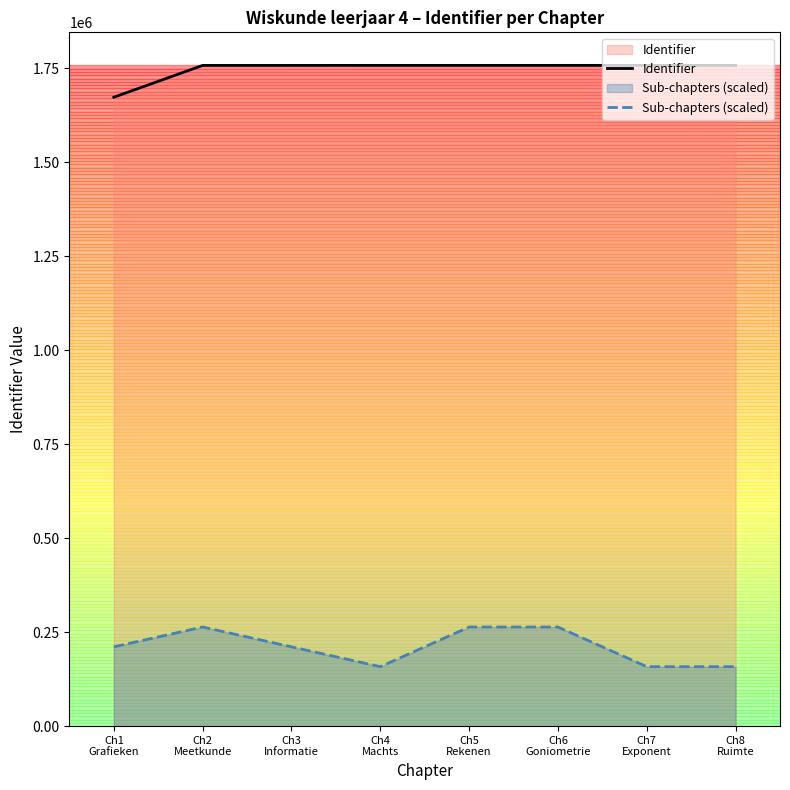

What is the difference between the maximum and minimum values in the Sub-chapters (scaled) series?

105456.3